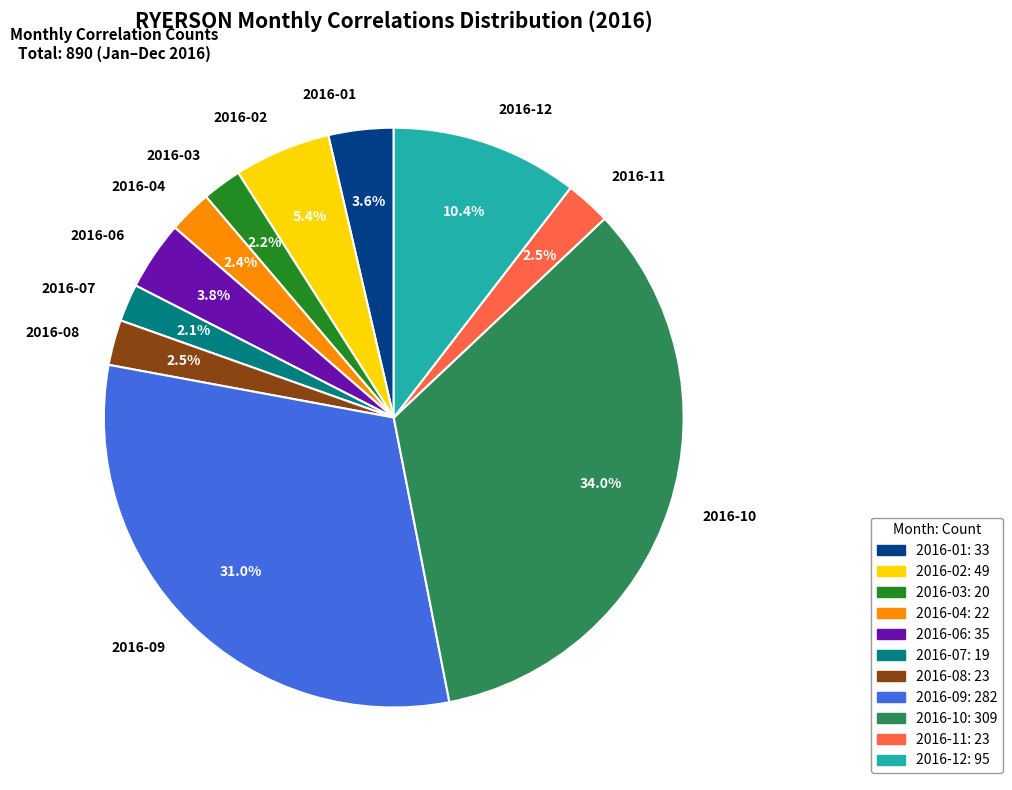

Is it true that 2016-06 is 4% of the pie?

True